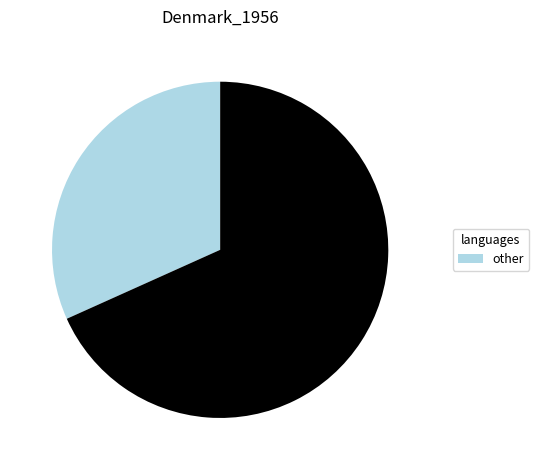

Does any single category account for the majority?

Yes